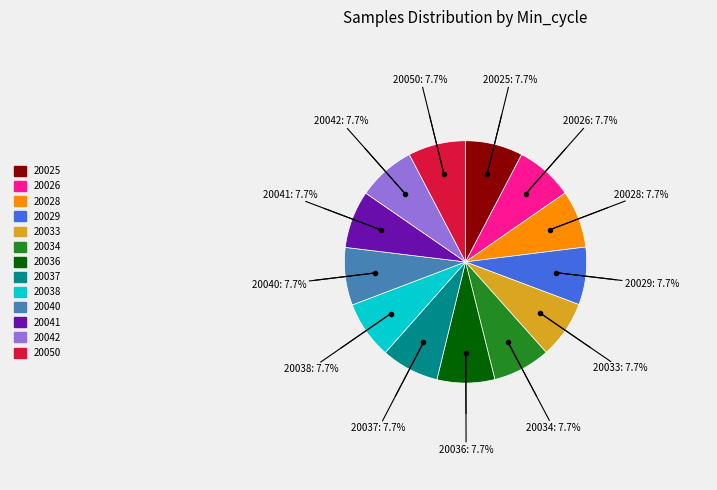

How many segments does this pie chart have?

13